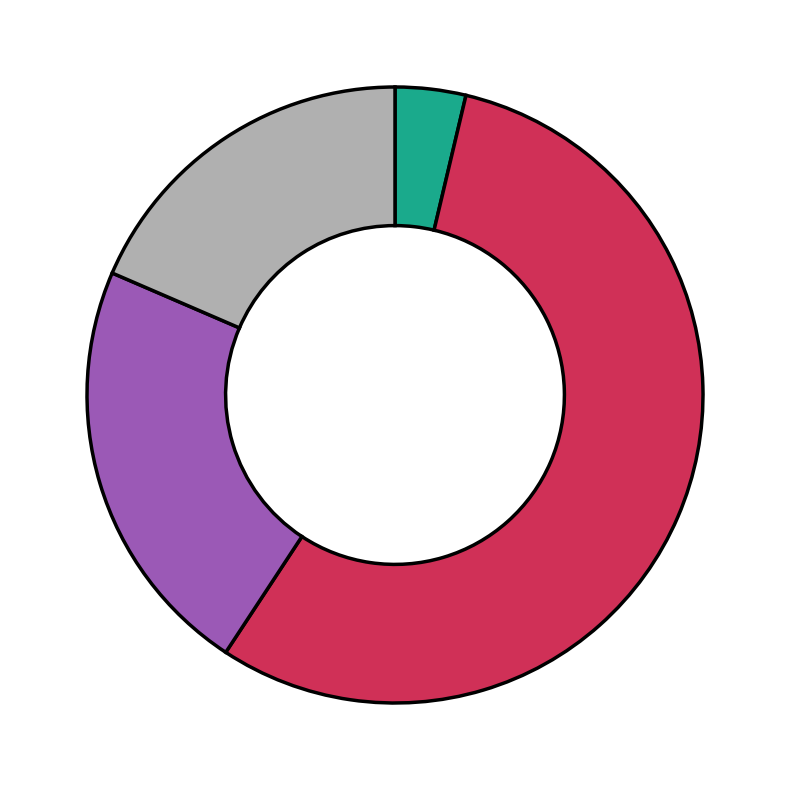

Is there any slice that represents more than half of the pie?

Yes